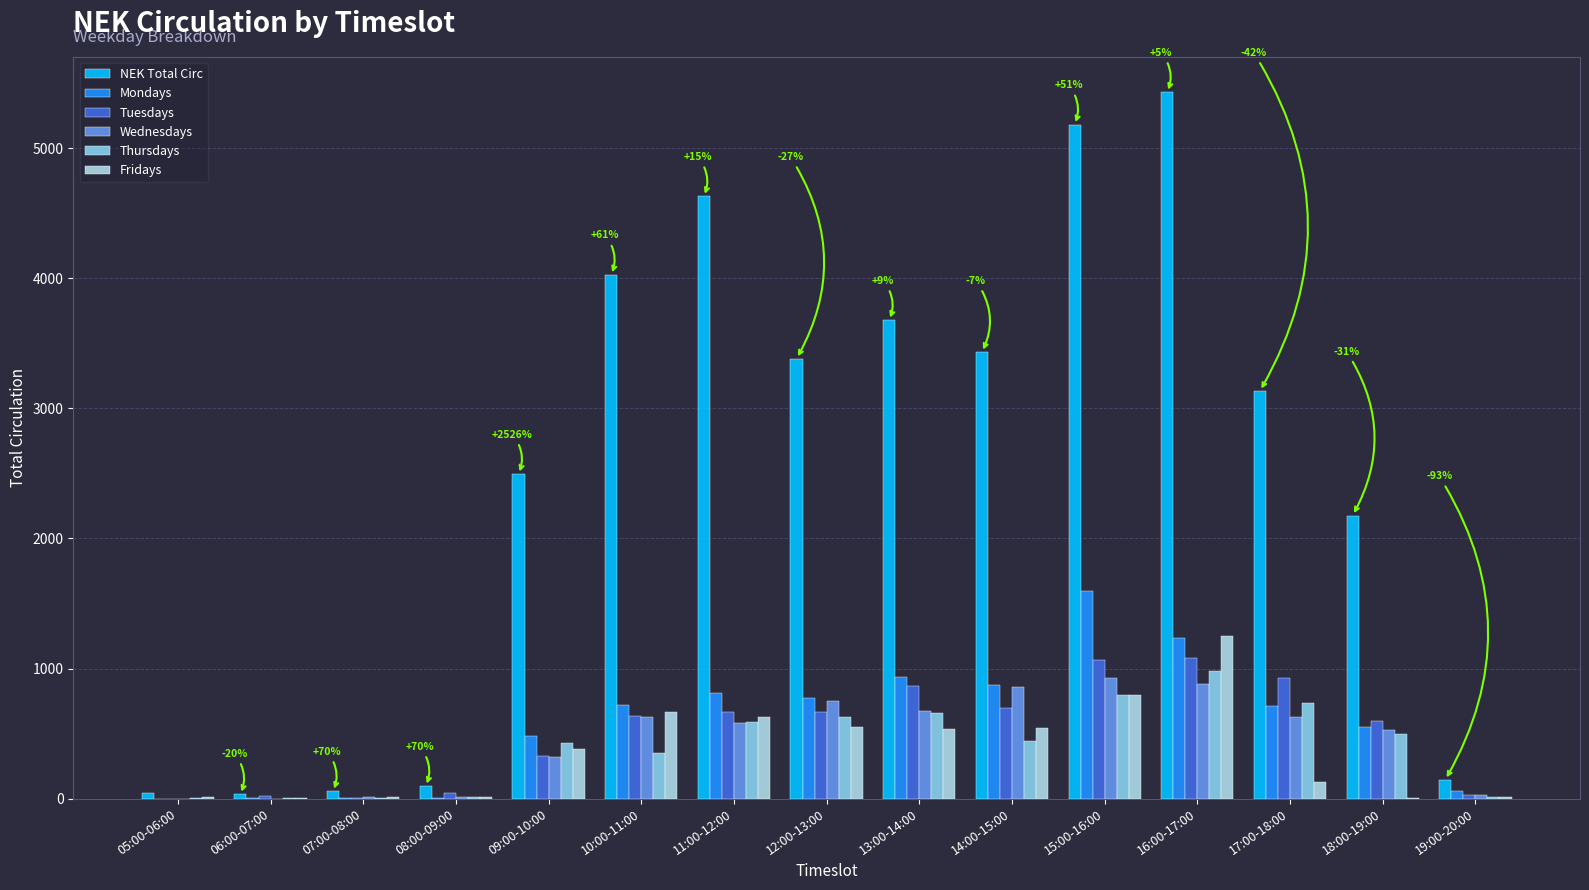

Count the number of categories in the chart.

15